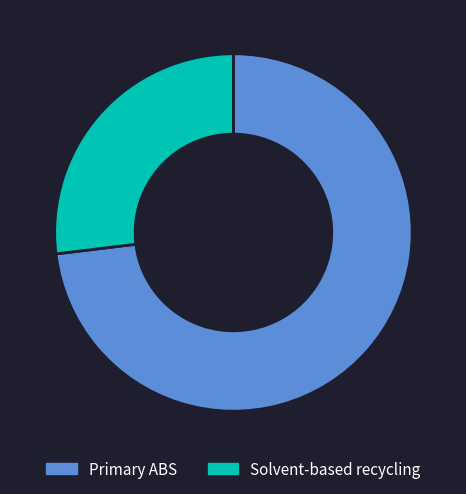

True or false: Solvent-based recycling accounts for 27% of the total.

True